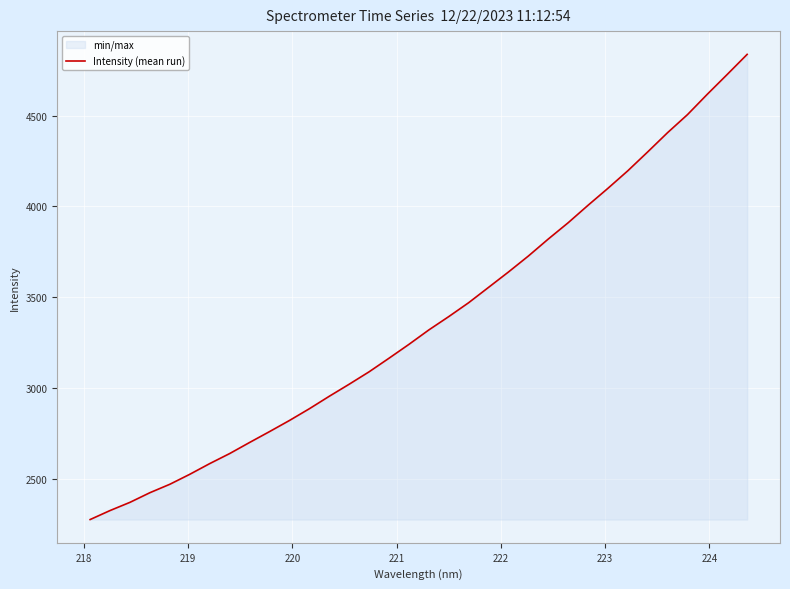

What is the smallest value displayed?

2274.9